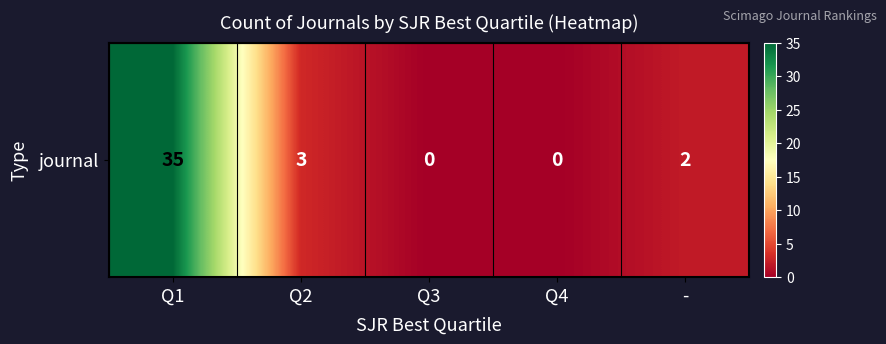

Between Q1 and Q2, which is larger?

Q1